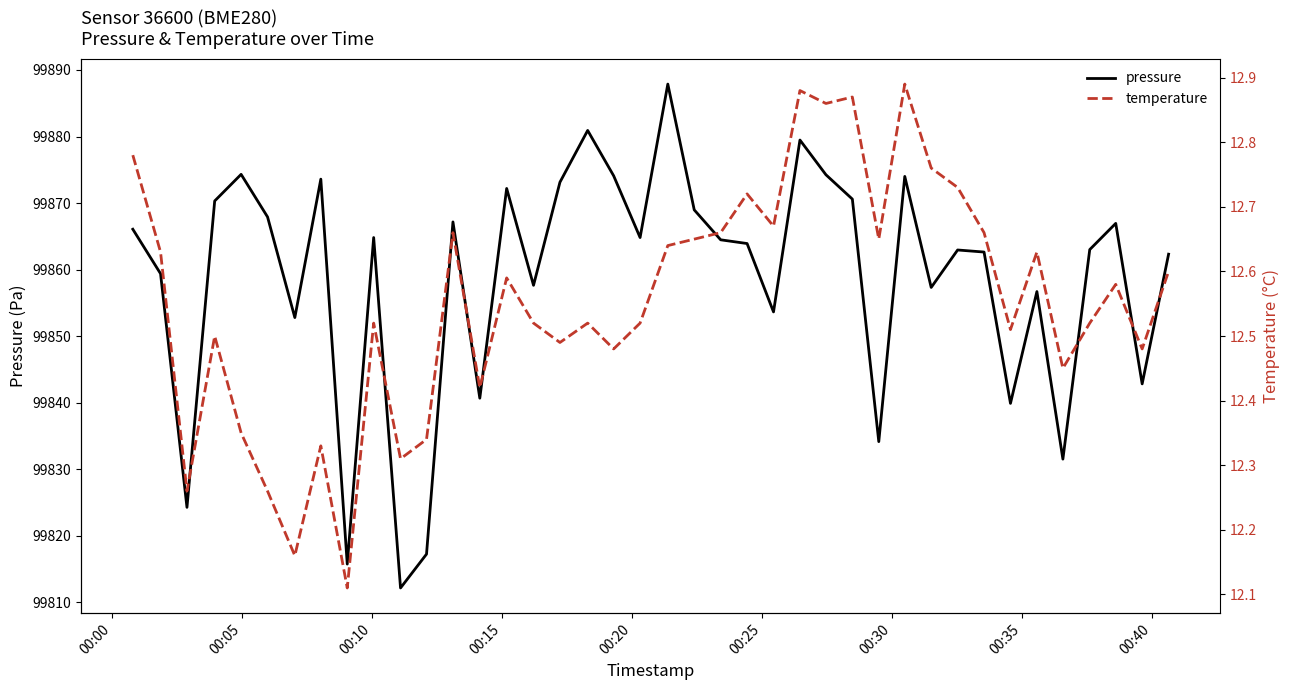

What is the lowest value of the pressure series?

99812.1